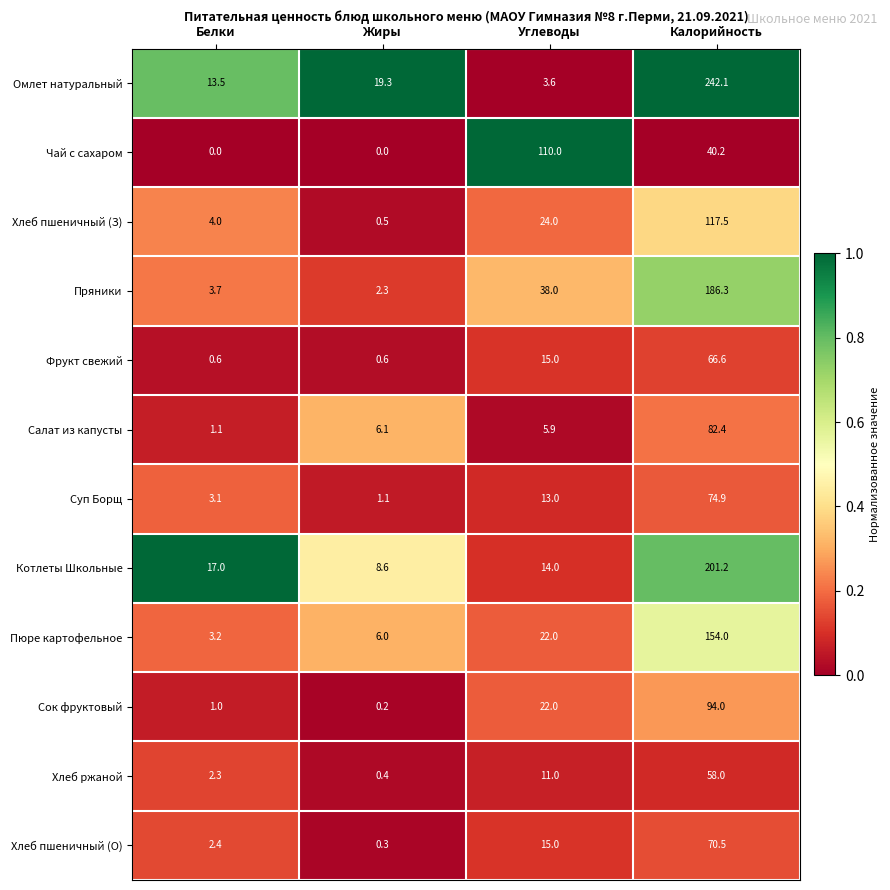

List the labels in order of Хлеб пшеничный (З) value, smallest first.

Жиры, Белки, Углеводы, Калорийность